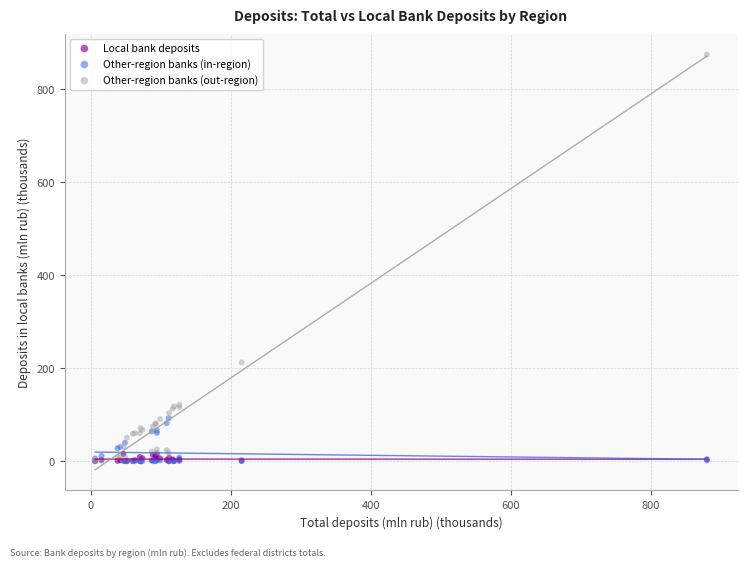

What are all the series names shown in the legend?

Local bank deposits, Other-region banks (in-region), Other-region banks (out-region)